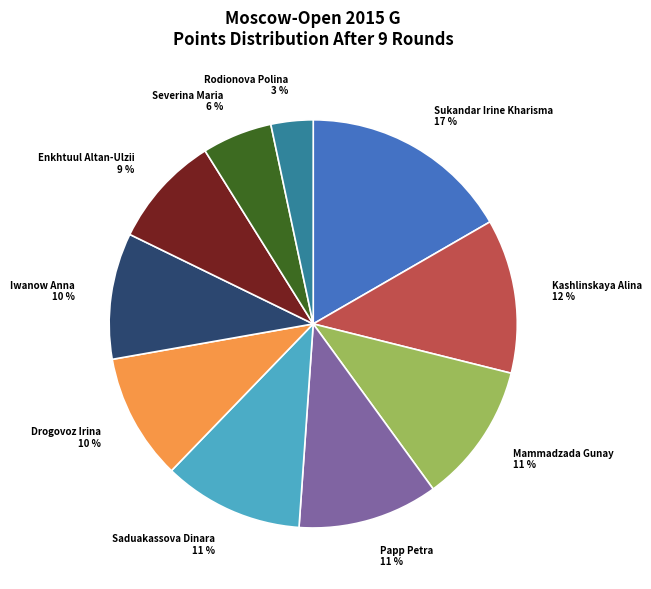

To the nearest percent, what portion does Severina Maria represent?

6%